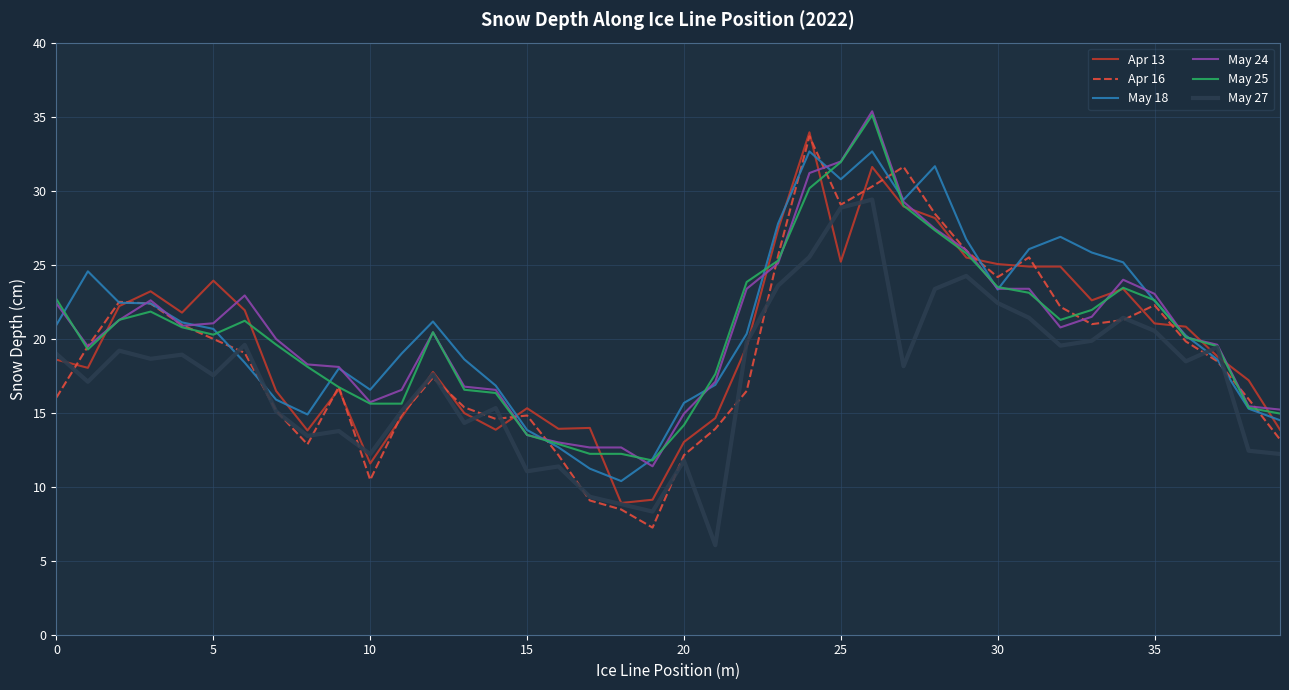

What is the highest value of the May 24 series?

35.4